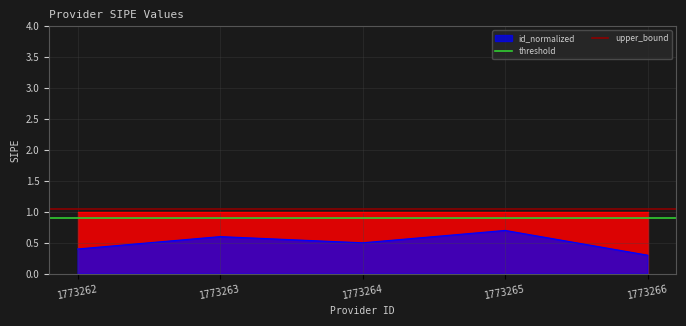

Which has a higher value, 1773263 or 1773262?

1773263